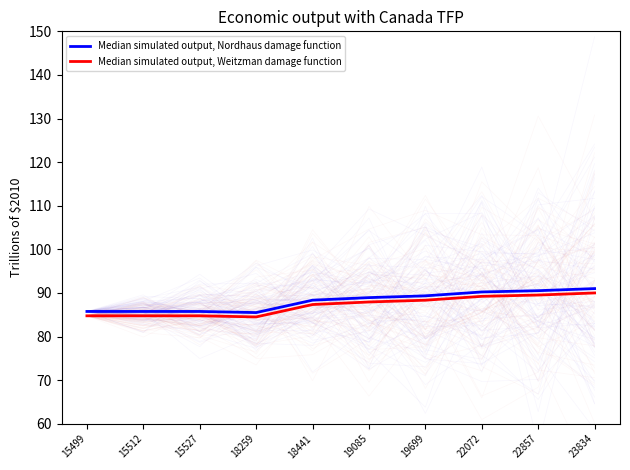

Rank the series by their maximum value, from highest to lowest.

Median simulated output, Nordhaus damage function, Median simulated output, Weitzman damage function